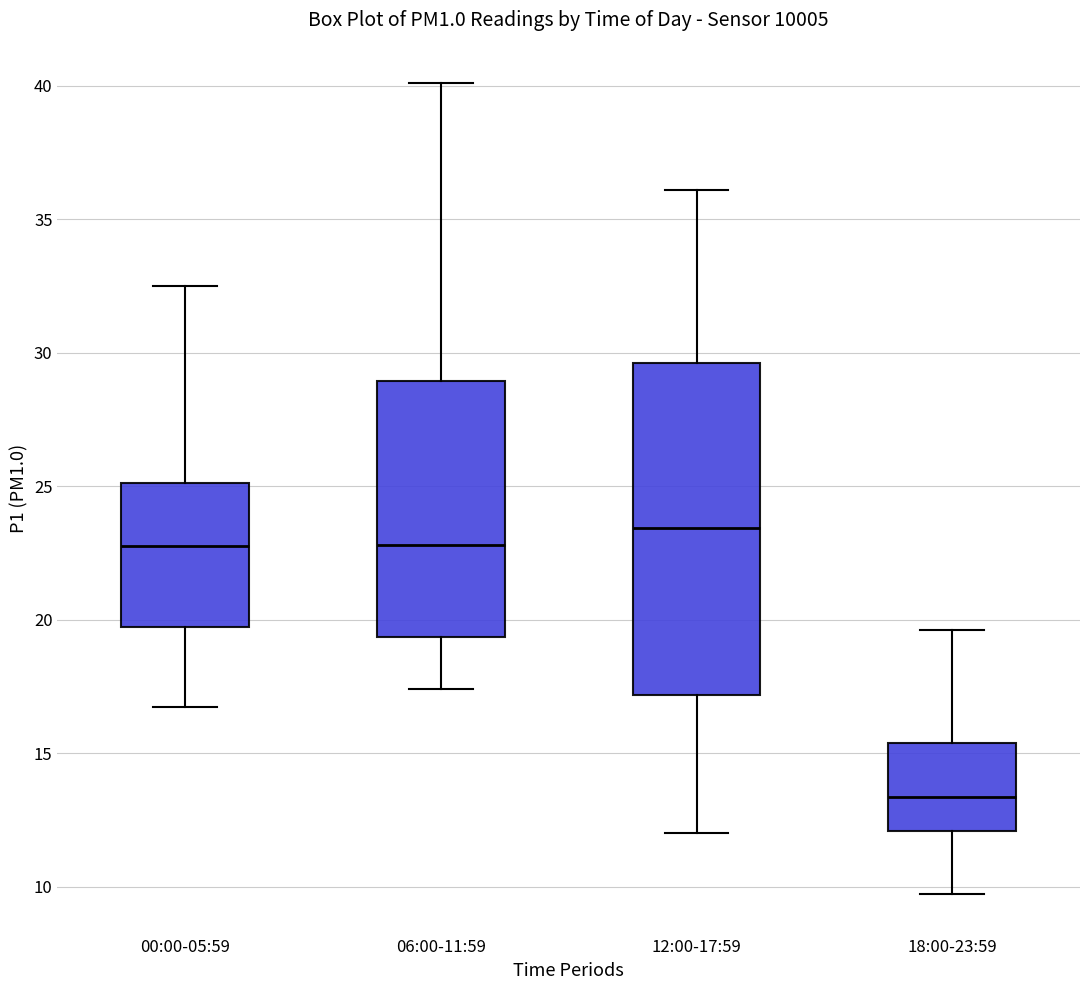

Reading left to right, transcribe this box plot: for each box, give where its median line is, the range the box spans, and where its two whiskers end, as read against the y-axis. The values are not printed on the chart, so give them approximately, as read against the axis.

00:00-05:59: median 23.0, box 19.5 to 25.0, whiskers 16.5 to 32.5
06:00-11:59: median 23.0, box 19.5 to 29.0, whiskers 17.5 to 40.0
12:00-17:59: median 23.5, box 17.0 to 29.5, whiskers 12.0 to 36.0
18:00-23:59: median 13.5, box 12.0 to 15.5, whiskers 9.5 to 19.5